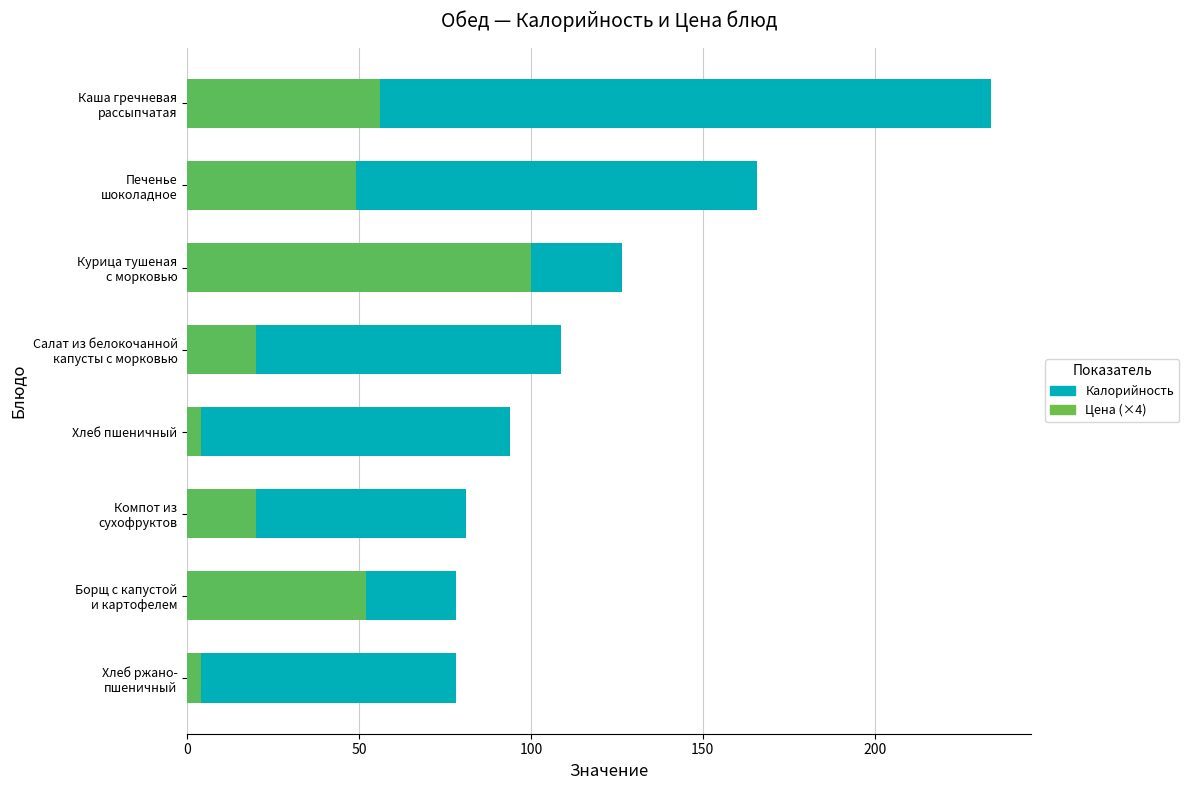

What is the difference between the maximum and second lowest values in the Цена (×4) series?

96.0